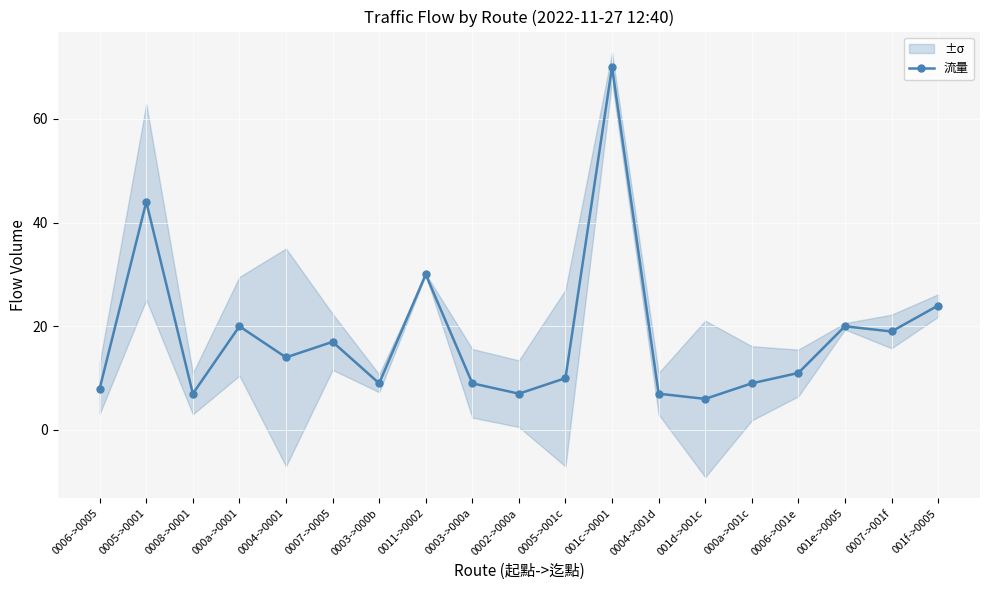

What is the difference between the maximum and minimum values?

64